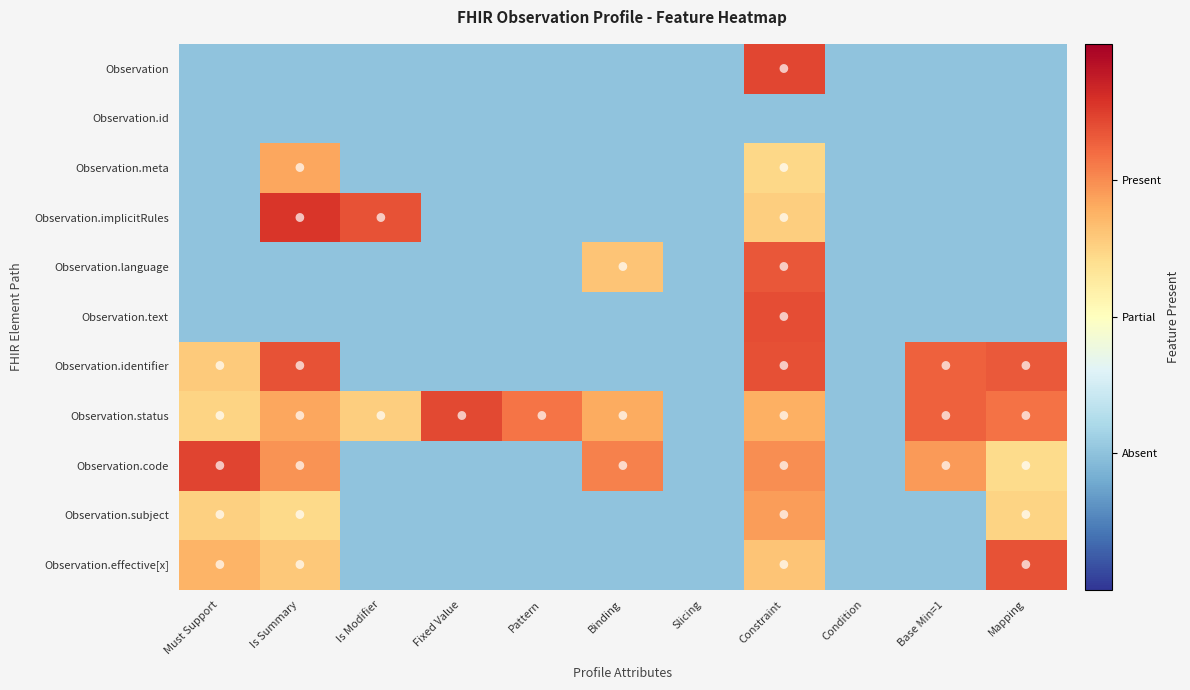

Between Must Support and Is Summary, which is larger?

Must Support